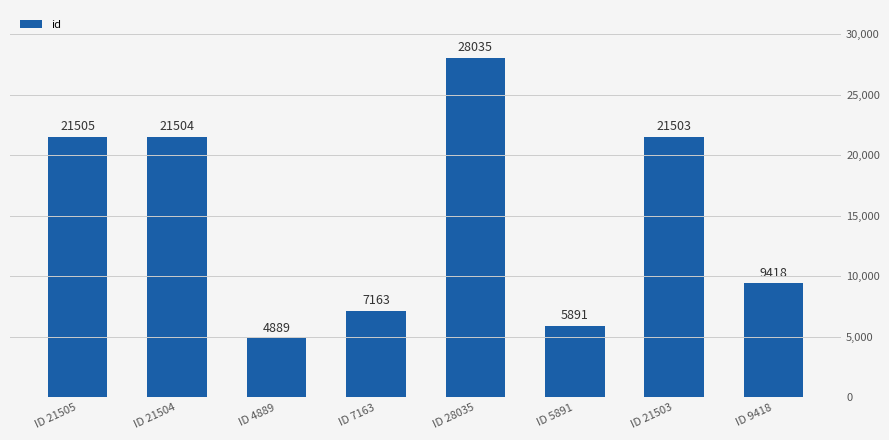

The value at ID 9418 is 13025. True or false?

False